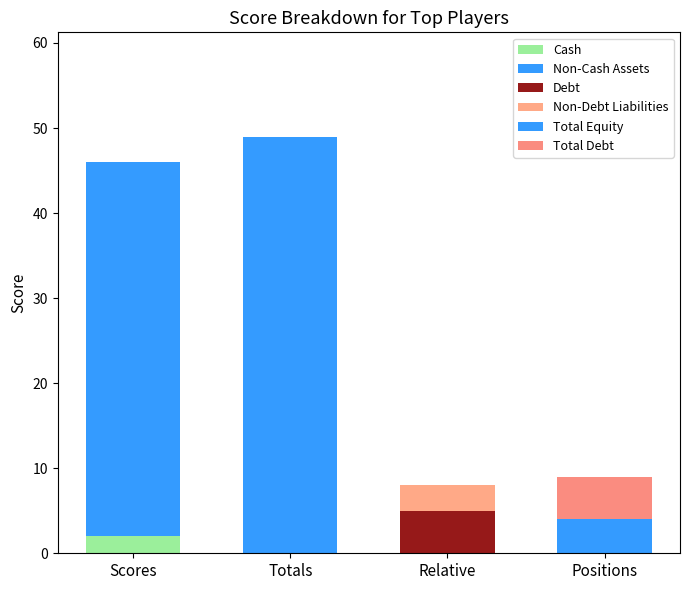

Count the number of data series in this chart.

6